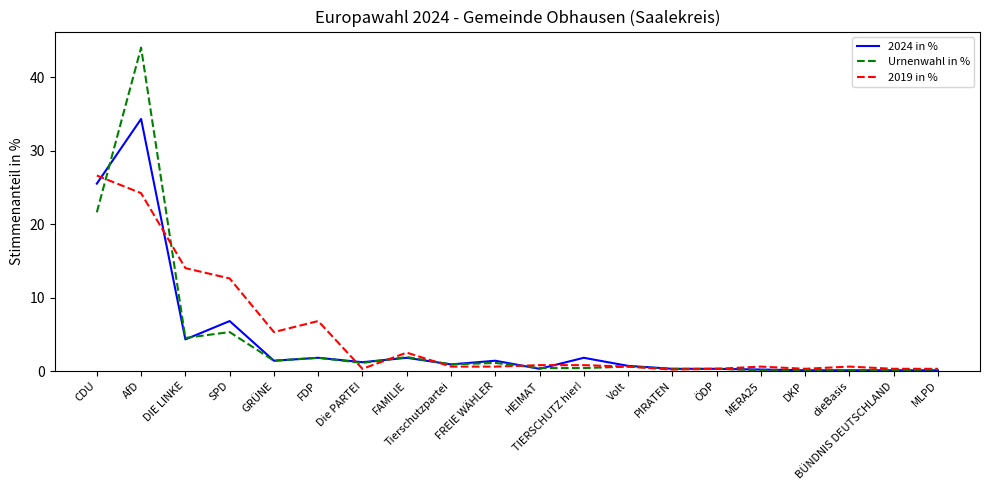

What is the total value across all series at FDP?

10.4